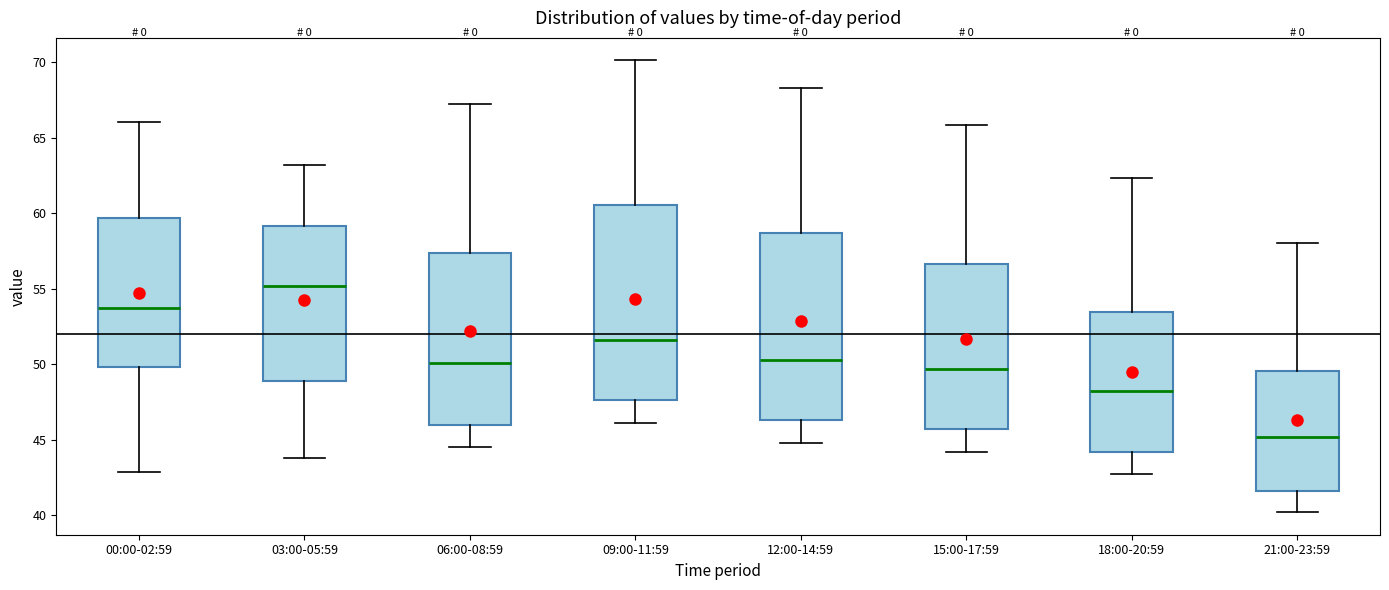

Which box is the tallest, from its lower edge to its upper edge?

09:00-11:59